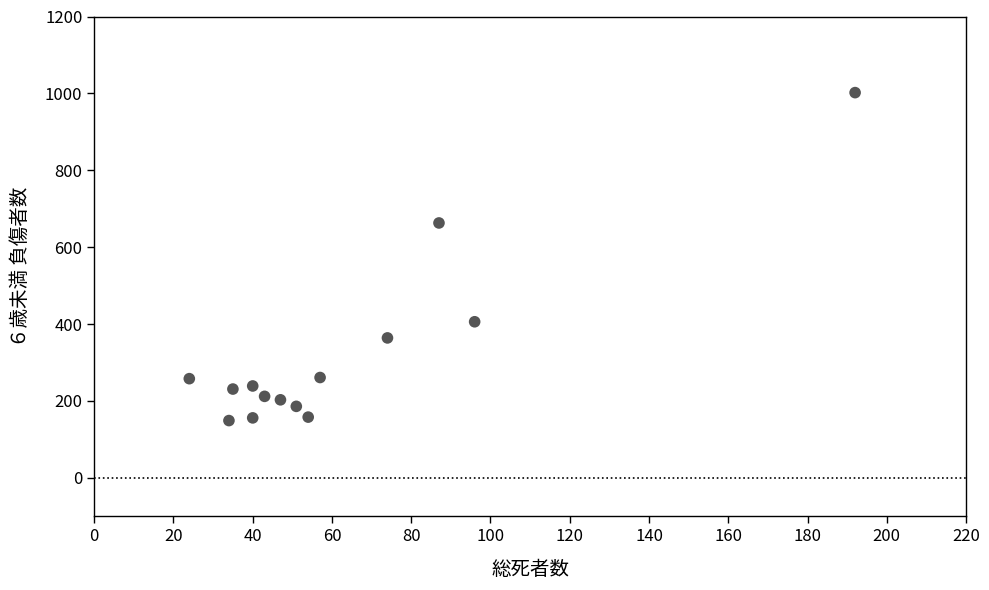

What Y value in the scatter plot is closest to 575?

663